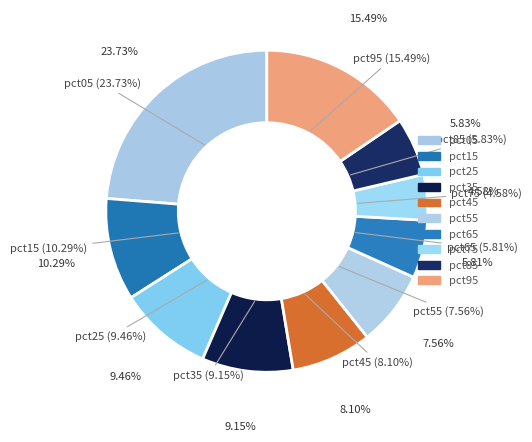

What percentage is NOT represented by pct45?

91.9%